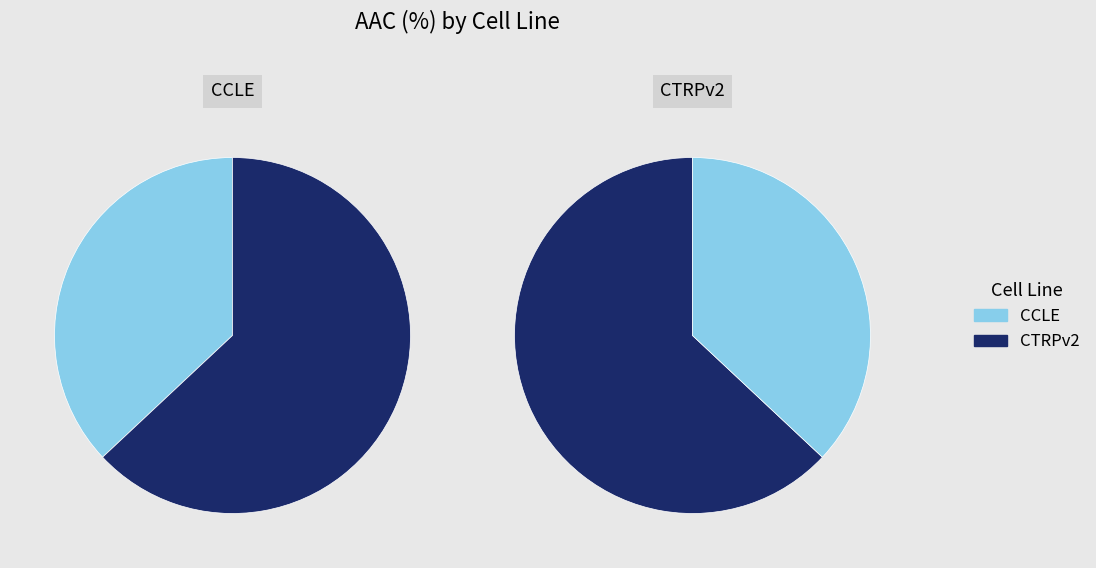

To the nearest percent, what is the difference between the largest and smallest slice percentages?

26%